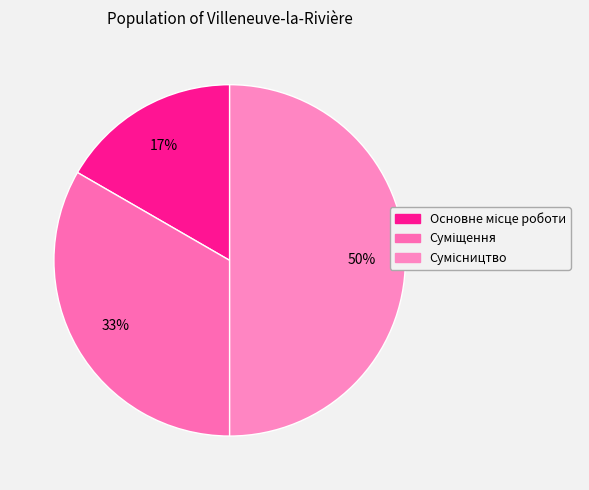

To the nearest percent, what is the combined percentage of Сумісництво and Основне місце роботи?

67%